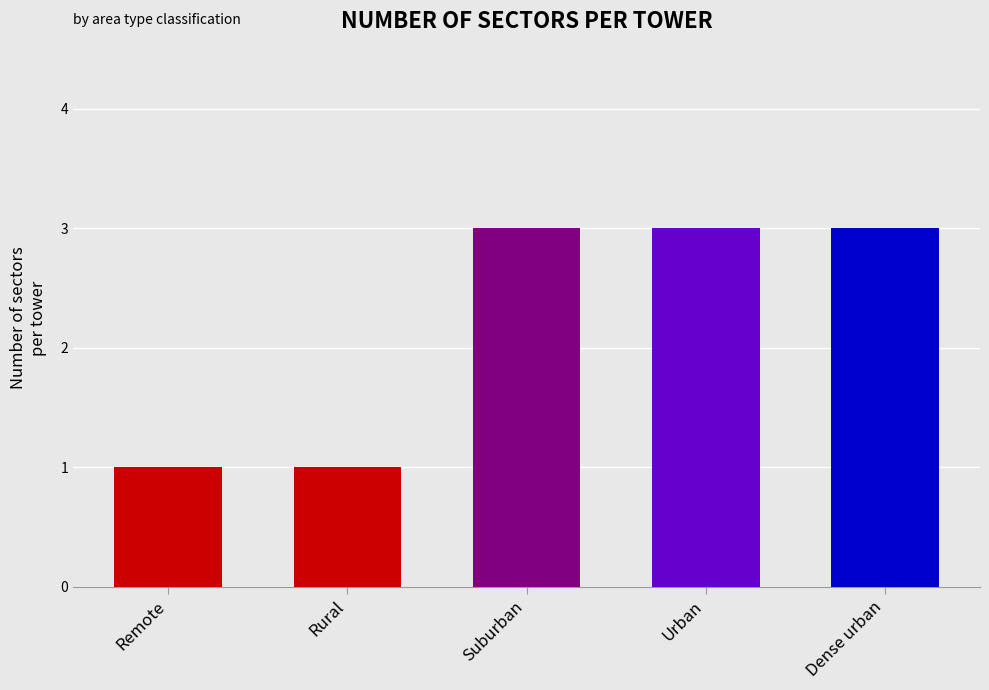

What is the difference between the maximum and minimum values?

2